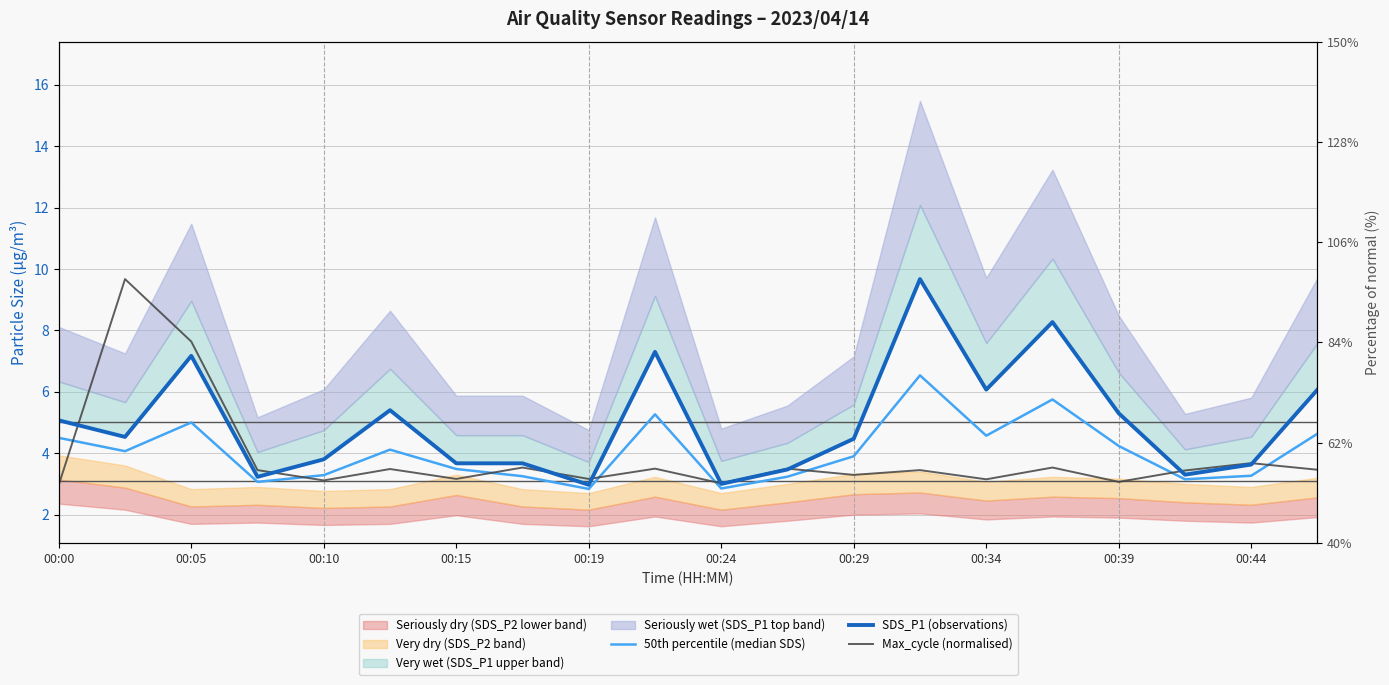

Is the value of Max_cycle (normalised) at 00:44 greater than the value of 50th percentile (median SDS) at 00:10?

Yes